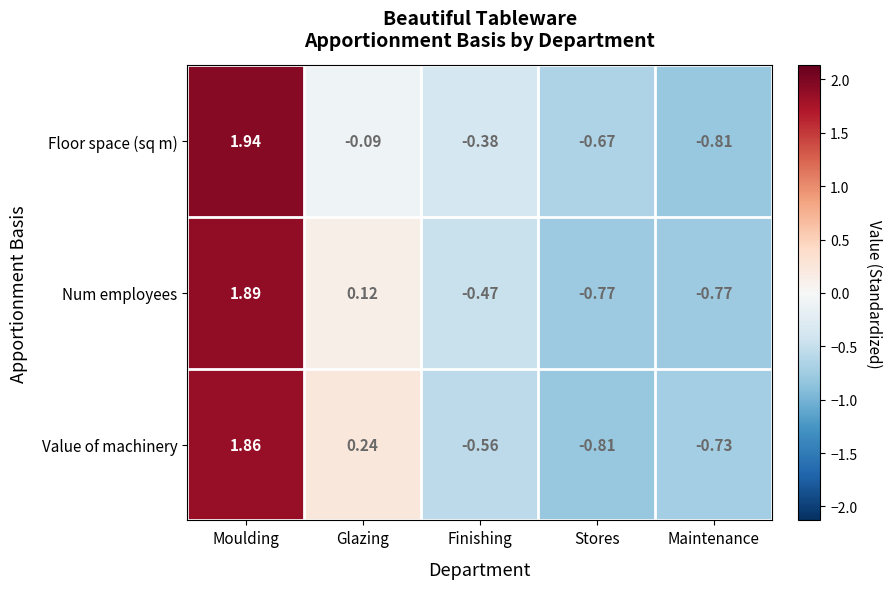

At which label is Num employees closest to 0?

Glazing